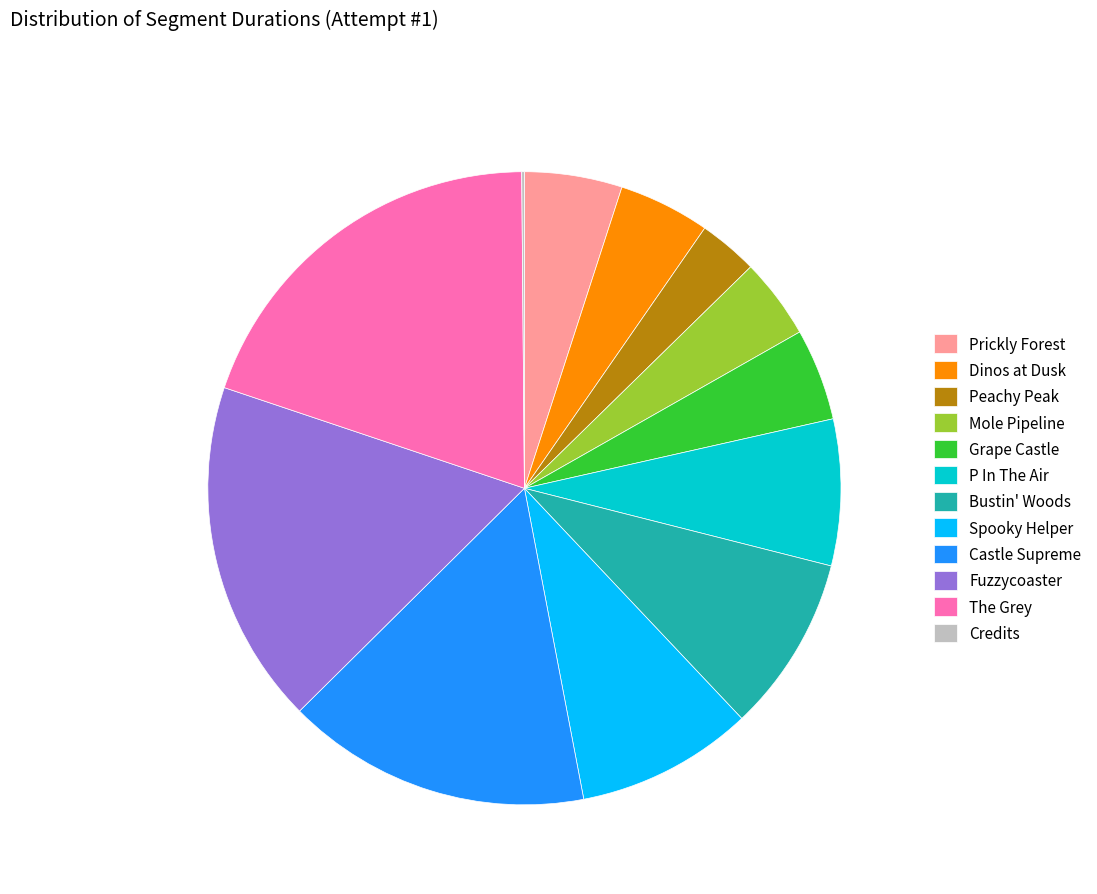

Which category has the biggest portion of the pie?

The Grey